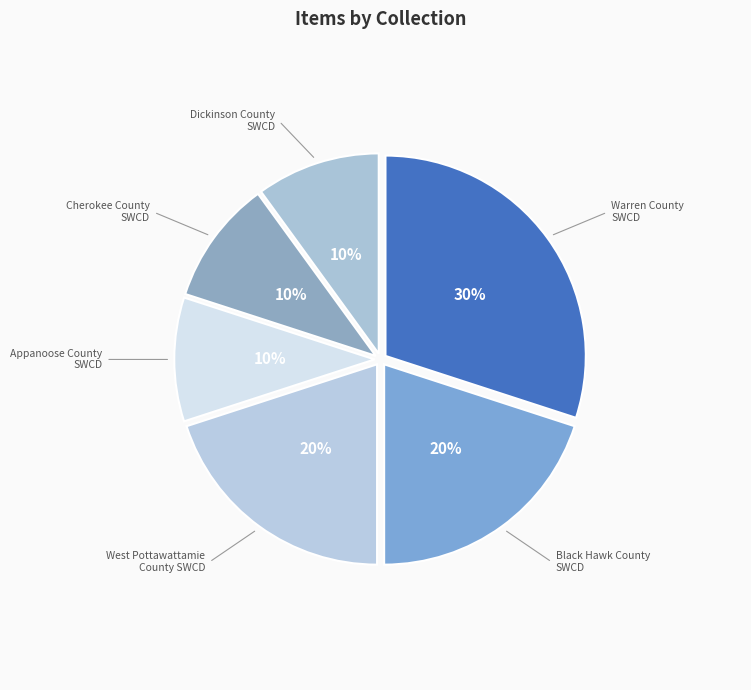

What is the largest slice in the pie chart?

Warren County Soil and Water Conservation